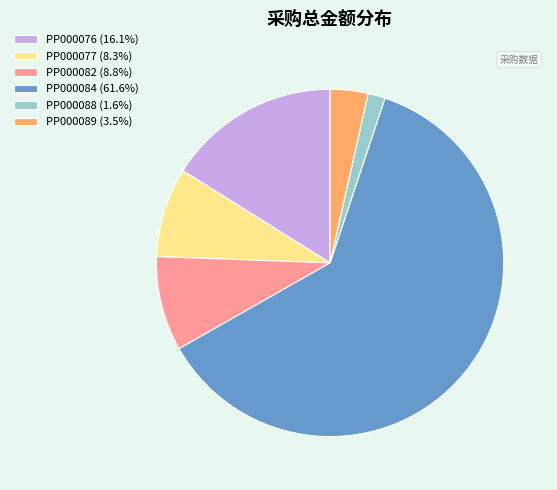

Does PP000088 (1.6%) account for over 50% of the chart?

No